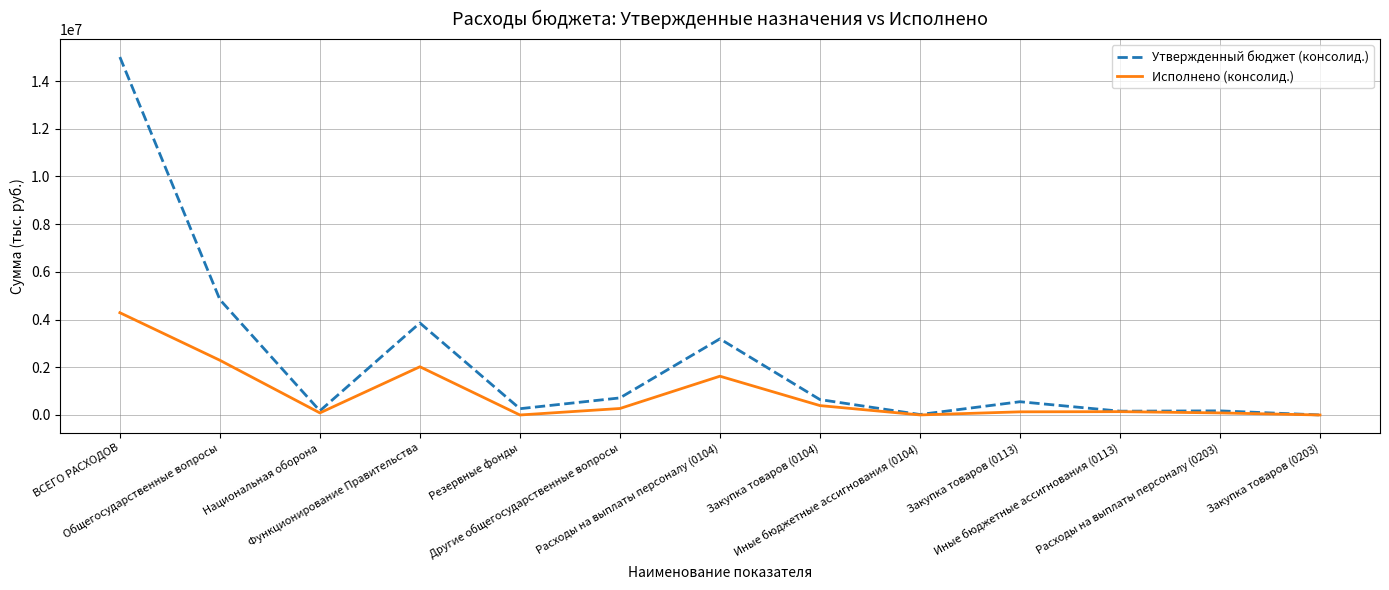

At how many categories does at least one series exceed 4217720?

2